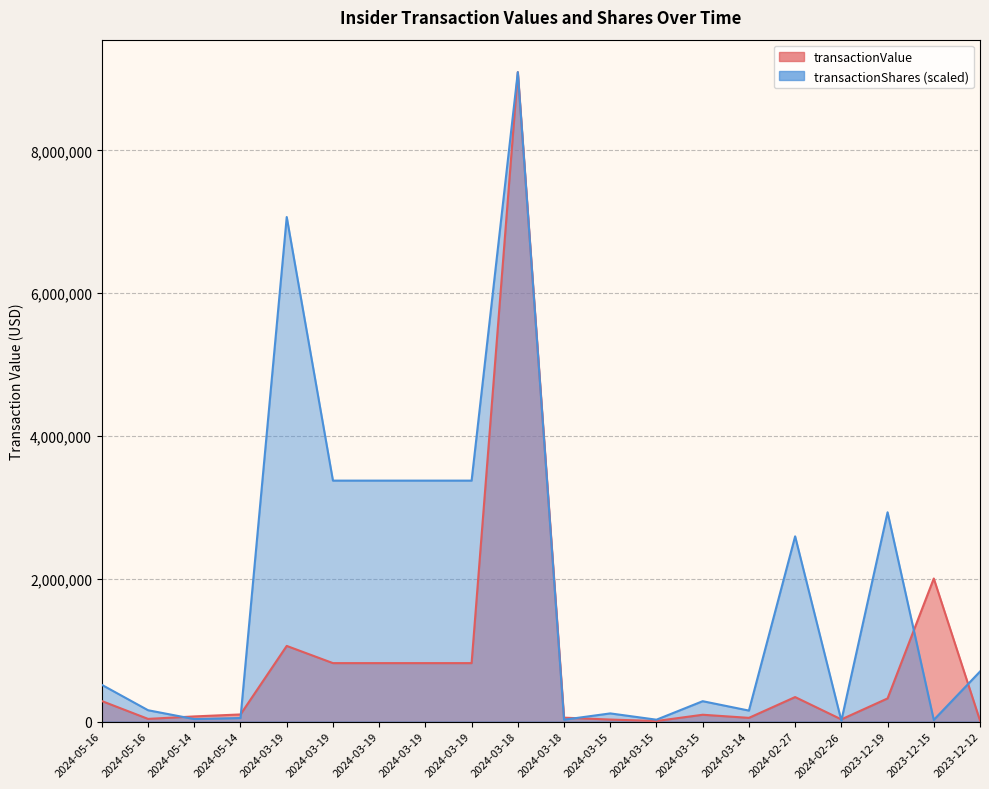

What is the difference between the transactionValue values at 2023-12-15 and 2024-03-14?

1952094.0